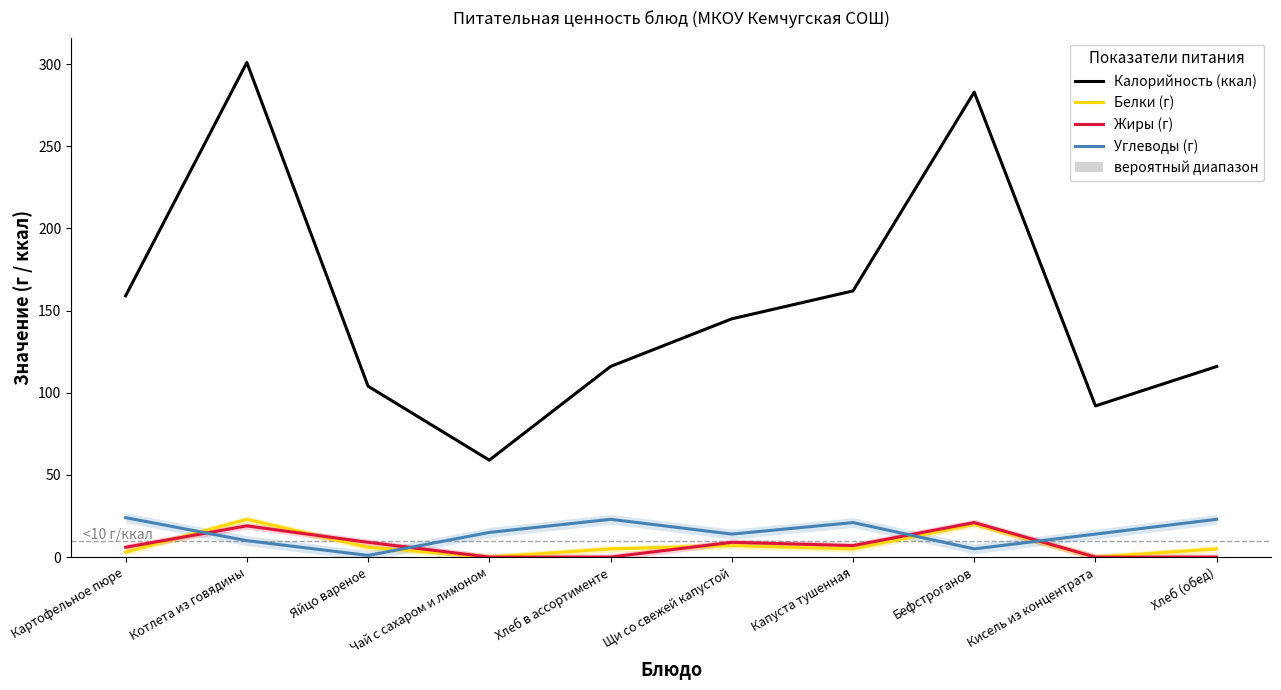

Which series has the largest total across all categories?

Калорийность (ккал)